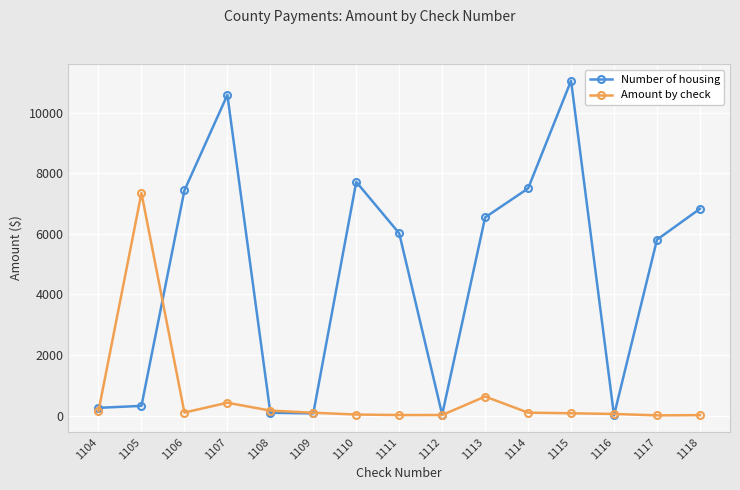

Is the value of Number of housing at 1113 greater than the value of Amount by check at 1118?

Yes